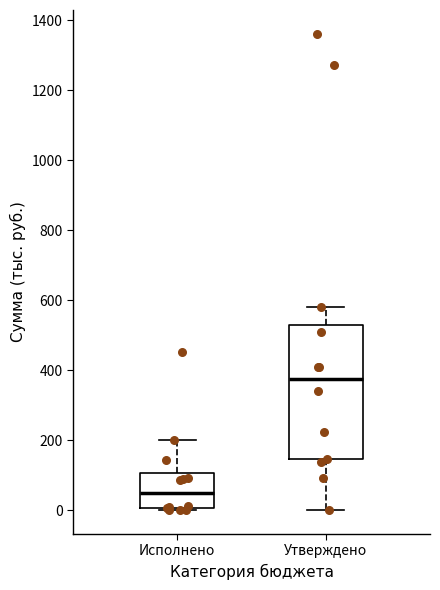

Reading left to right, read every box against the y-axis: the position of its median line, the range the box covers, and the ends of its whiskers. The values are not printed on the chart, so give them approximately, as read against the axis.

Исполнено: median 60, box 0 to 100, whiskers 0 to 200
Утверждено: median 380, box 140 to 520, whiskers 0 to 580